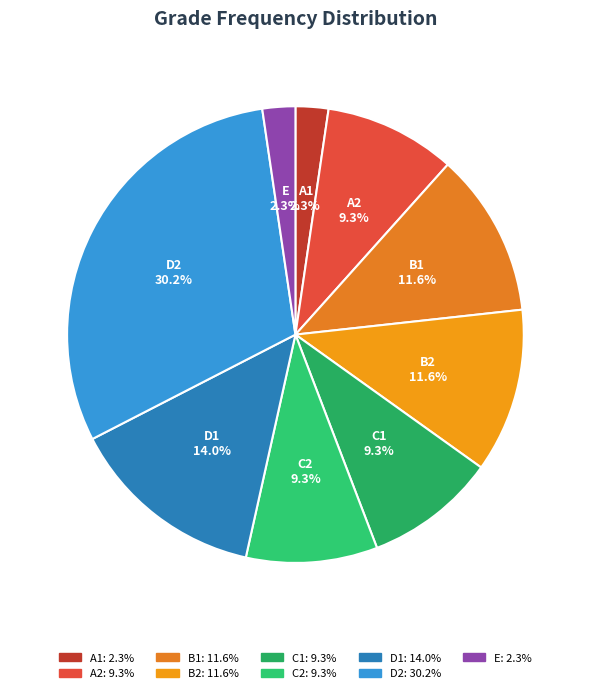

How many slices are in this pie chart?

9